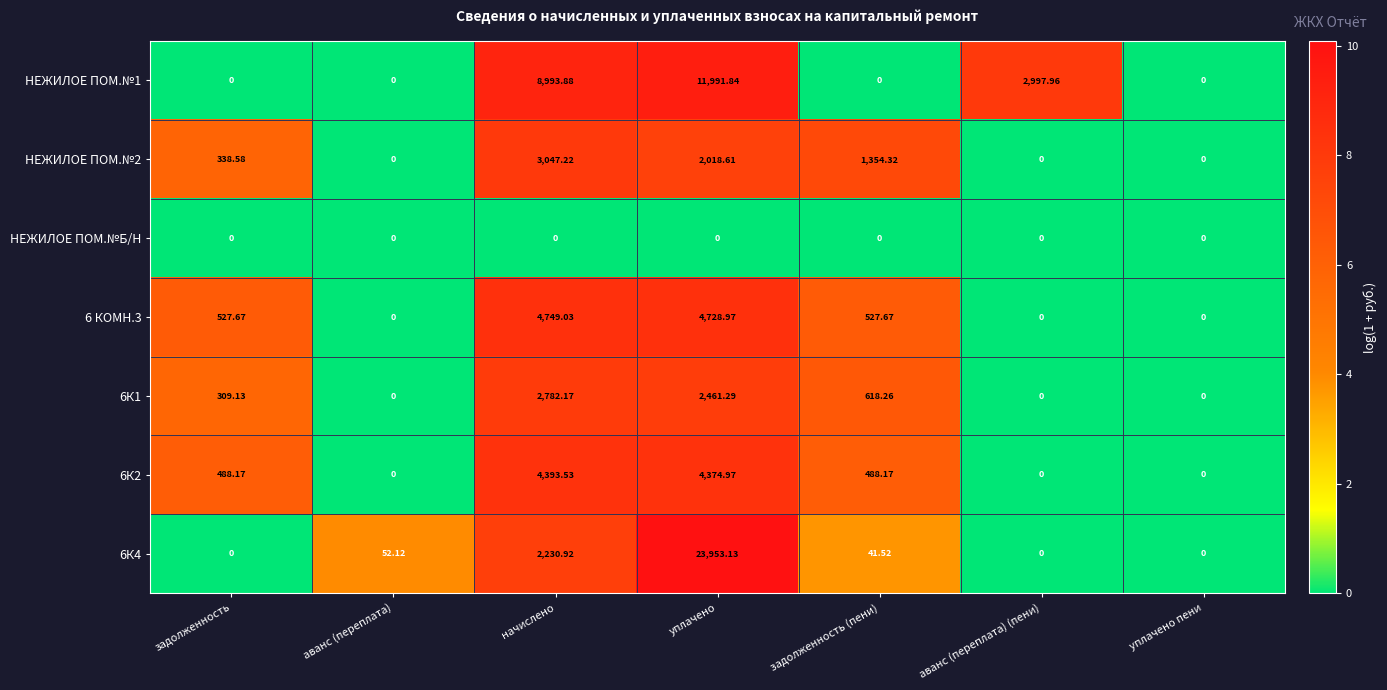

At which category is the sum across all series the highest?

уплачено